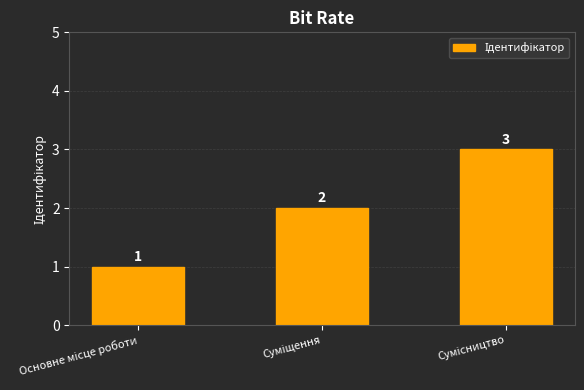

What is the maximum value shown in the chart?

3